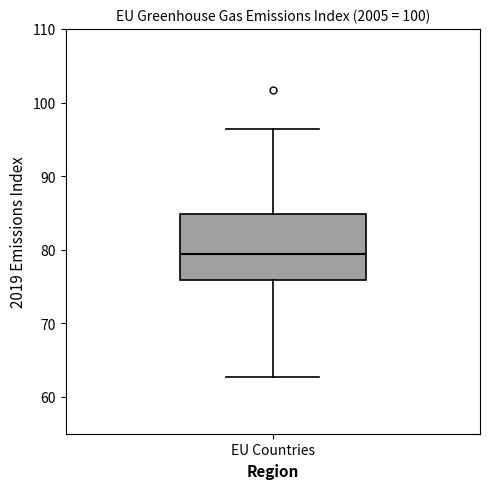

Transcribe this box plot: give where the median line is, the range the box spans, and where the two whiskers end, as read against the y-axis. The values are not printed on the chart, so give them approximately, as read against the axis.

median 79, box 76 to 85, whiskers 63 to 96